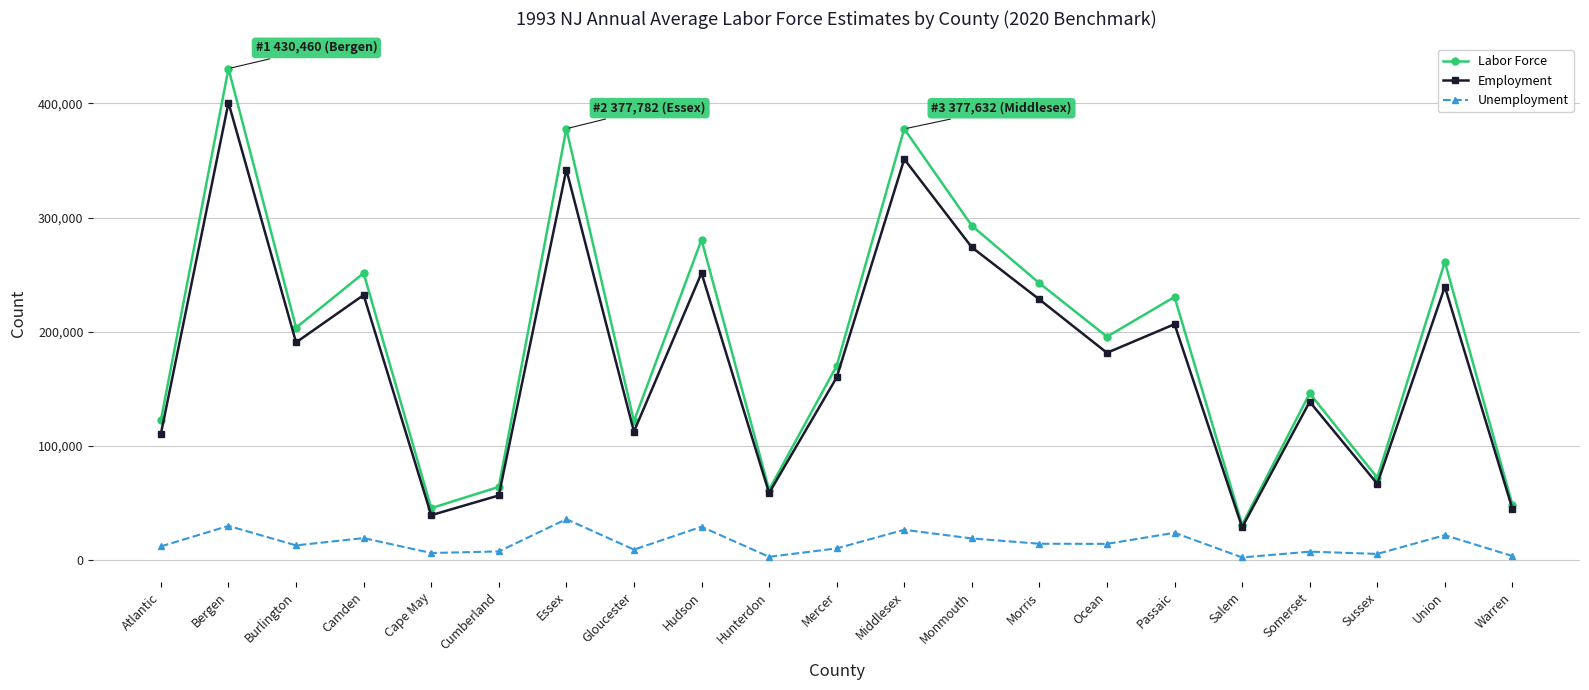

Is the value of Employment at Essex greater than the value of Labor Force at Cumberland?

Yes